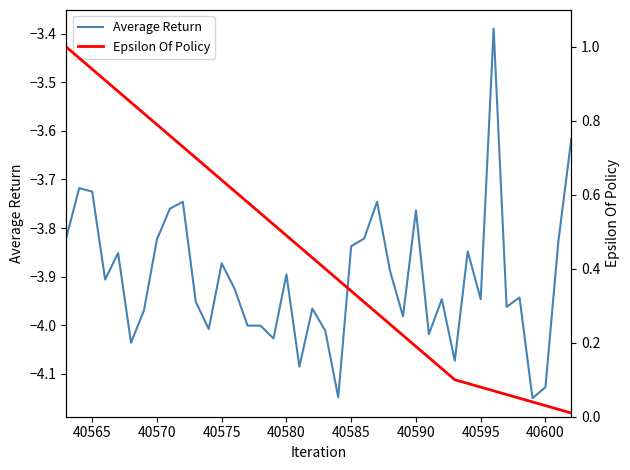

True or false: Average Return and Epsilon Of Policy cross at least once.

False